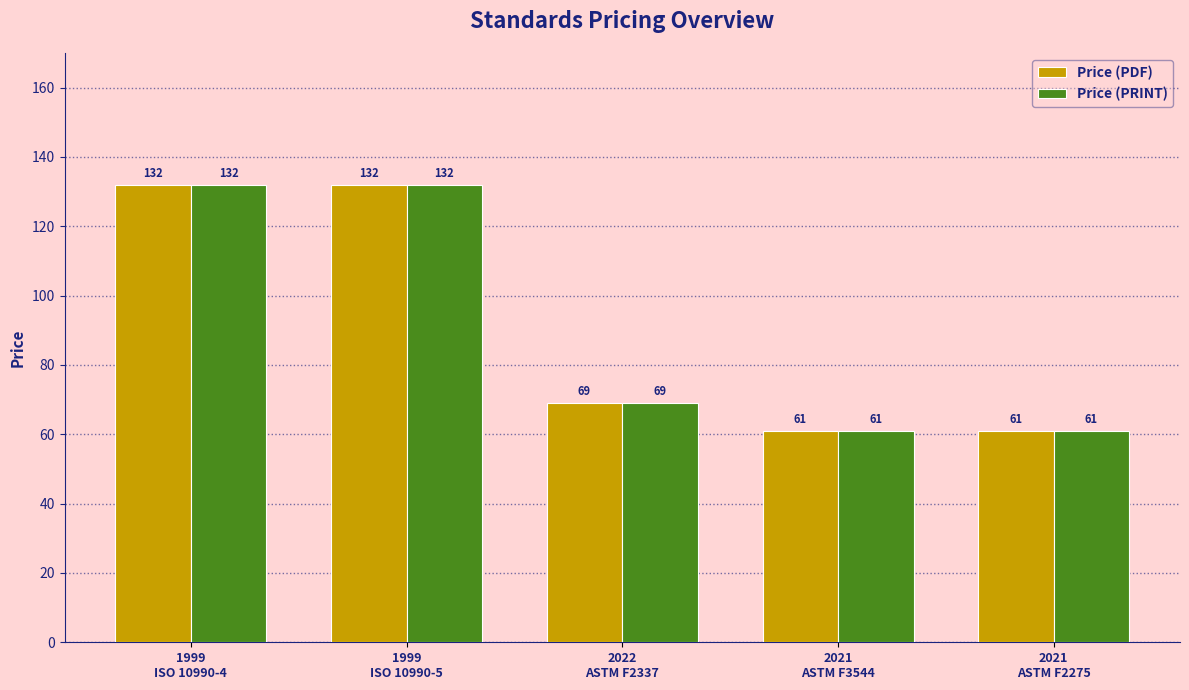

Where is Price (PDF) nearest to the value 96?

2022
ASTM F2337